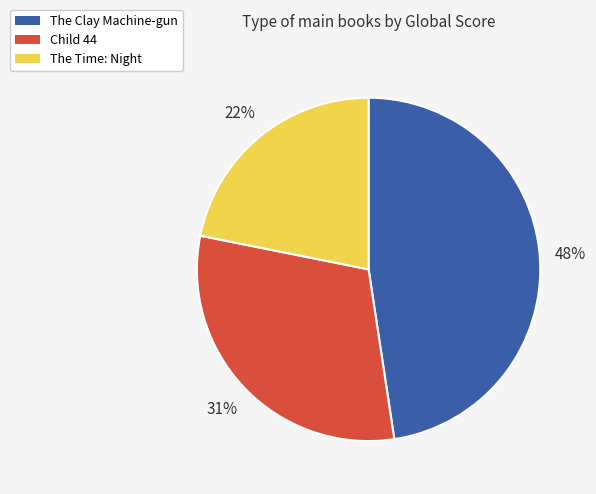

Is The Time: Night the majority of the pie?

No